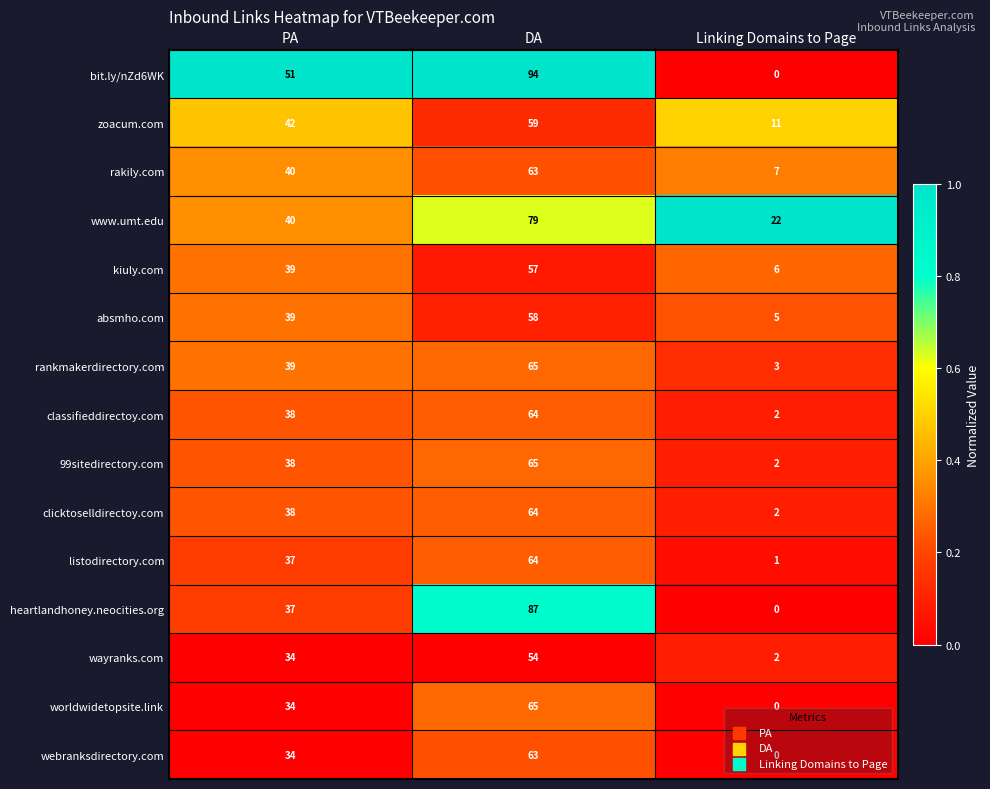

Which series has the largest total across all categories?

bit.ly/nZd6WK